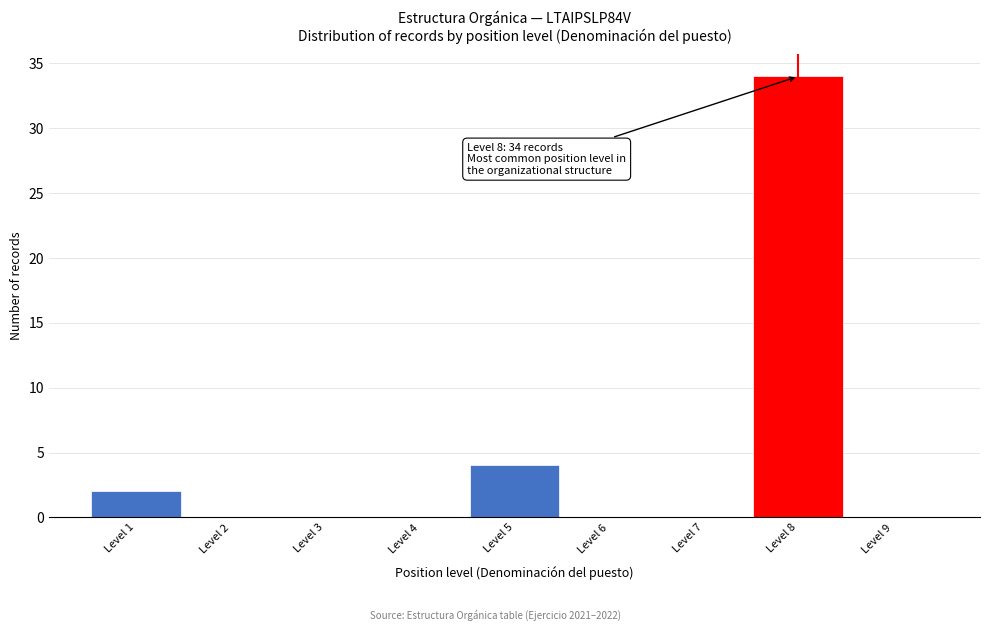

Over which range of the x-axis is the bar tallest?

7.5 to 8.5